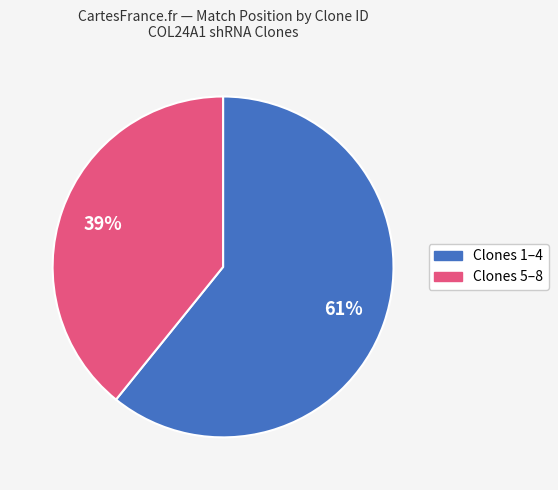

Is there any slice that represents more than half of the pie?

Yes